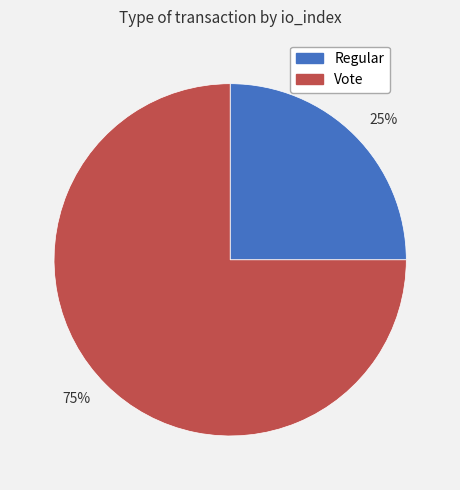

To the nearest percent, what portion does 75% represent?

75%